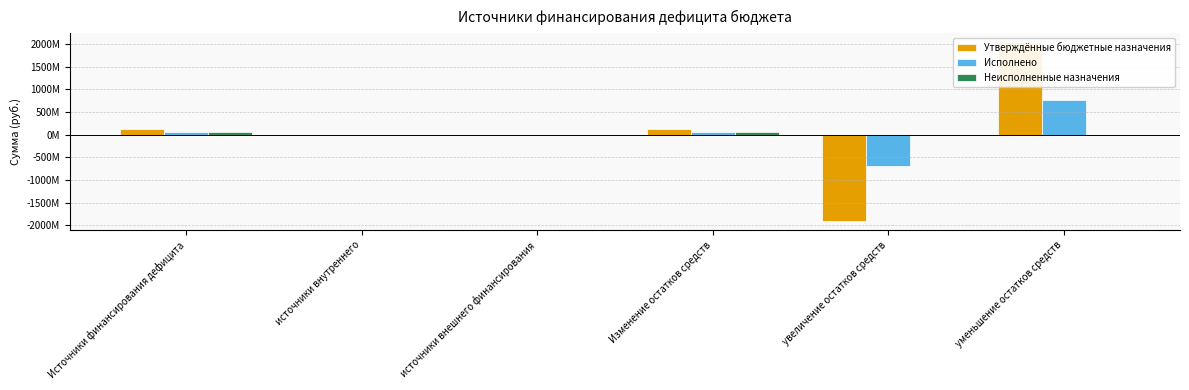

Is it true that Утверждённые бюджетные назначения equals -1907935500.0 at увеличение остатков средств?

True